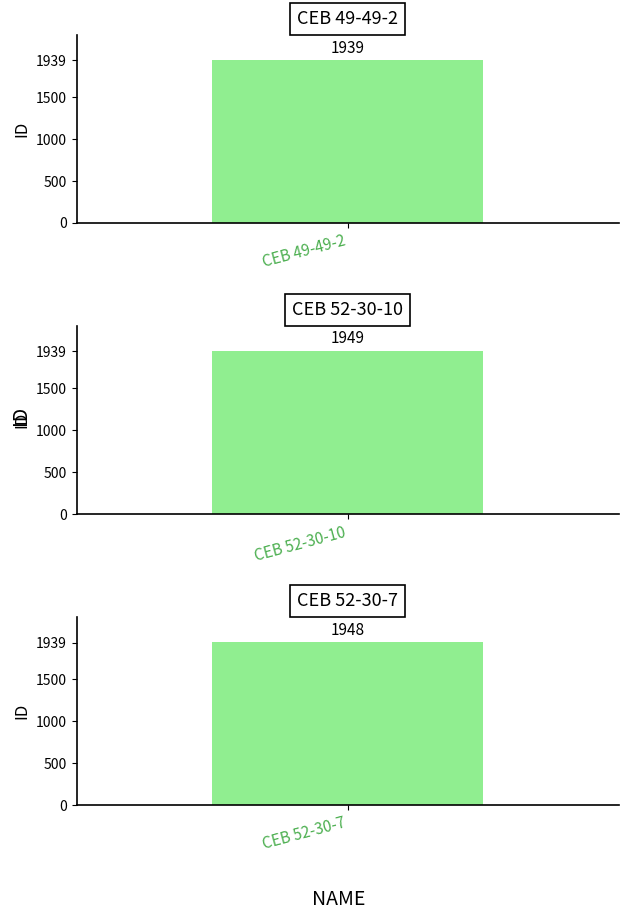

List the labels in order of value, smallest first.

CEB 49-49-2, CEB 52-30-7, CEB 52-30-10